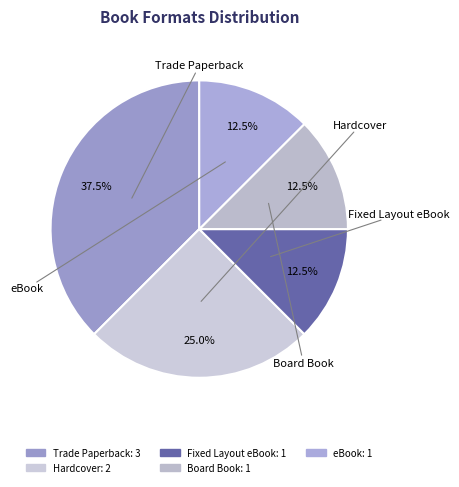

Rank the categories by value from highest to lowest.

Trade Paperback, Hardcover, Fixed Layout eBook, Board Book, eBook